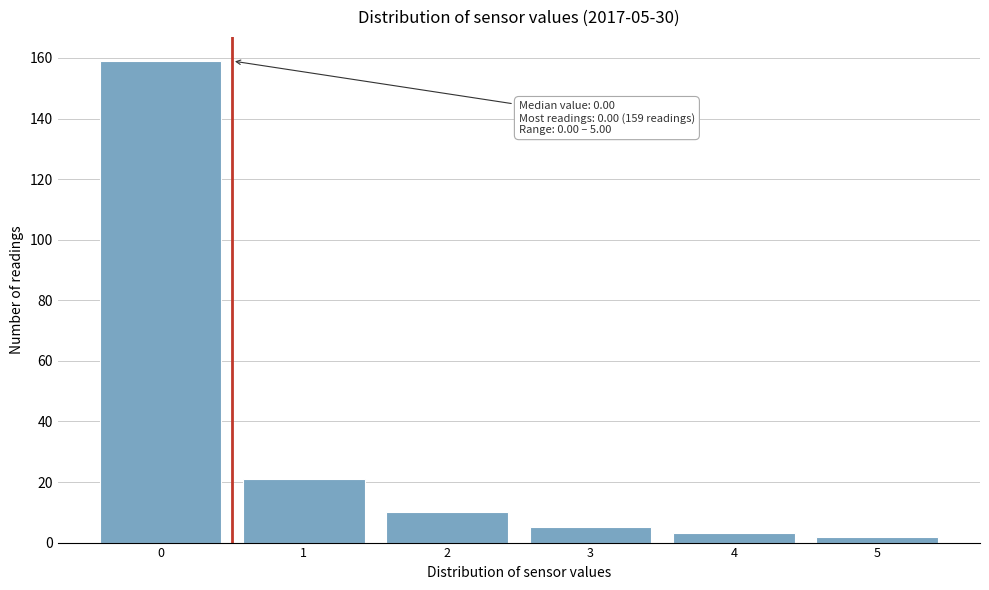

Over which range of the x-axis is the bar tallest?

-0.5 to 0.5